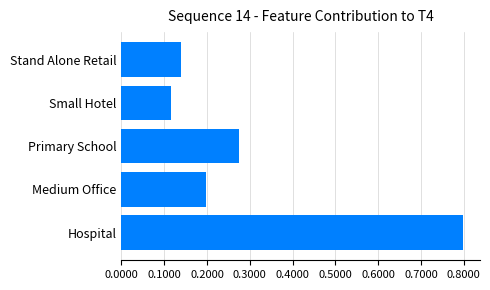

How many bars are there in total?

5